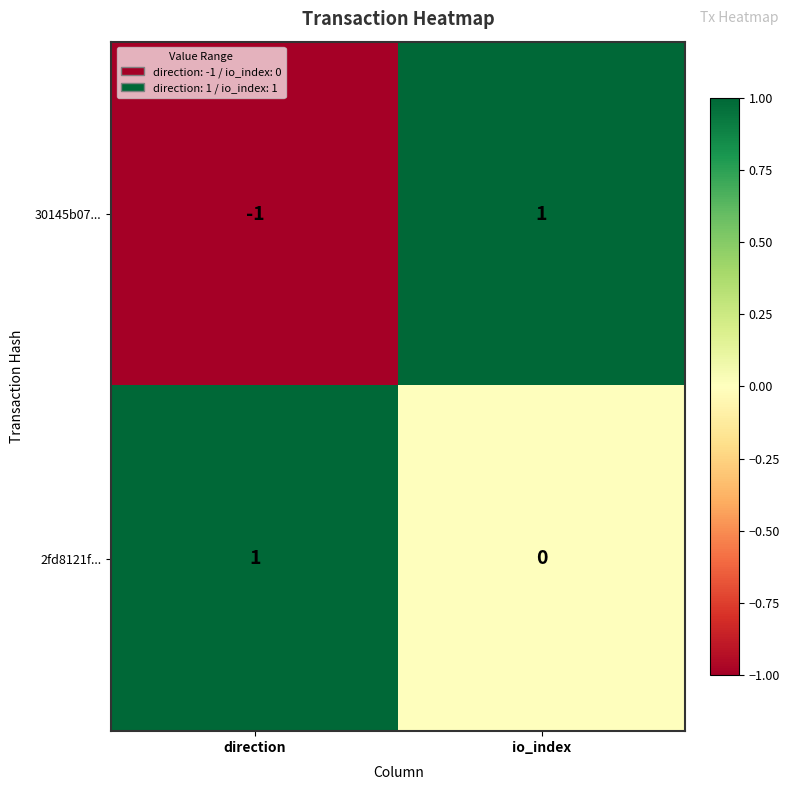

Between direction and io_index, which series saw the biggest shift?

30145b07...